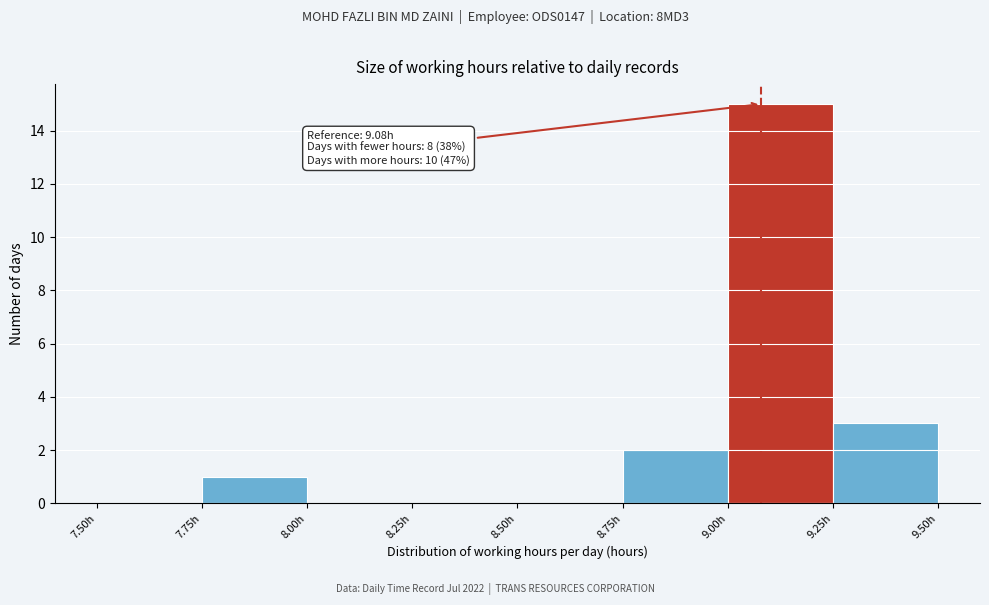

Which range on the x-axis has the tallest bar?

9.00 to 9.25